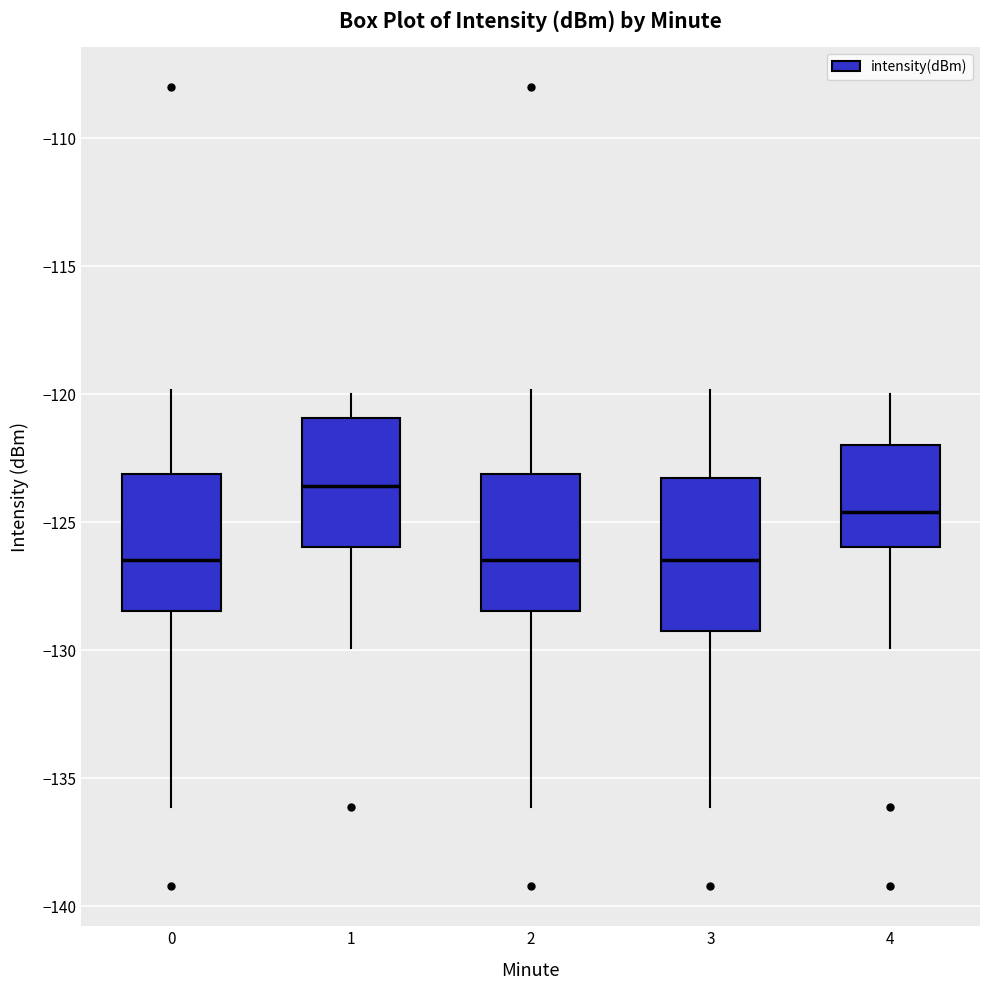

Which box has the highest median line?

1